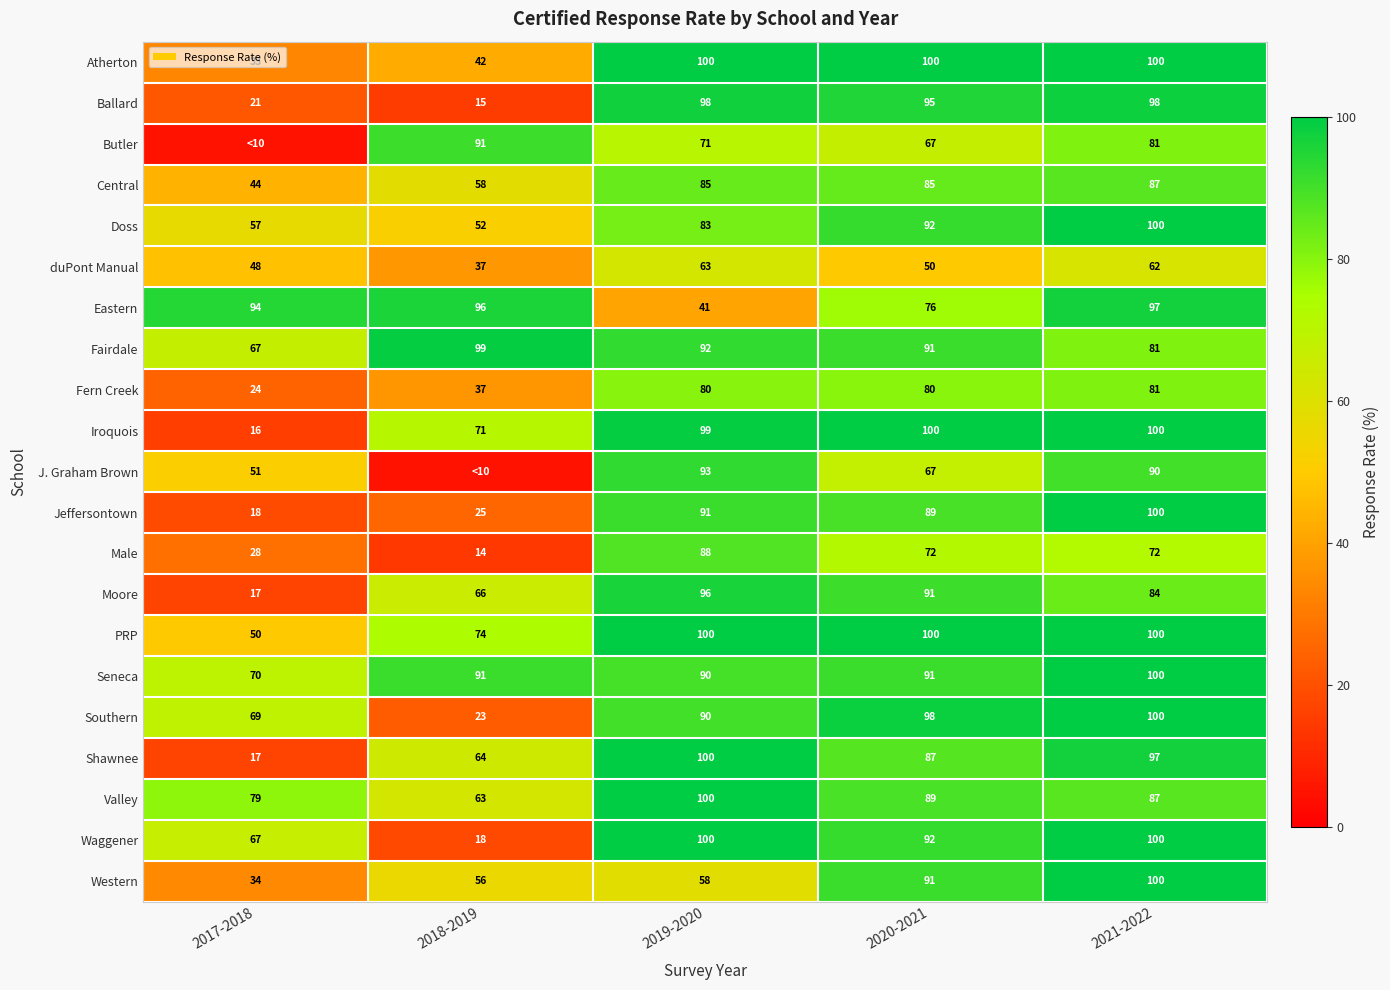

What is the sum of the Doss values at 2017-2018 and 2018-2019?

109